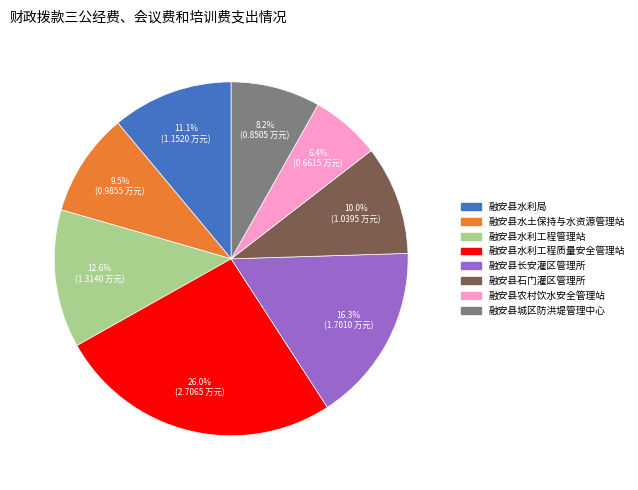

How many slices are in this pie chart?

8